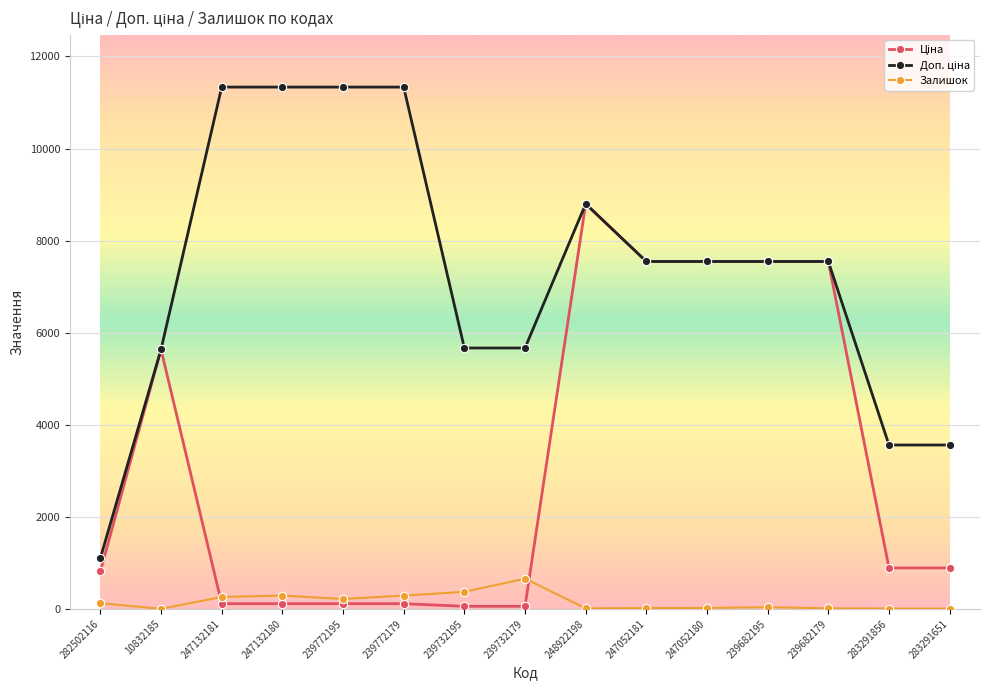

At how many categories does at least one series exceed 10838?

4